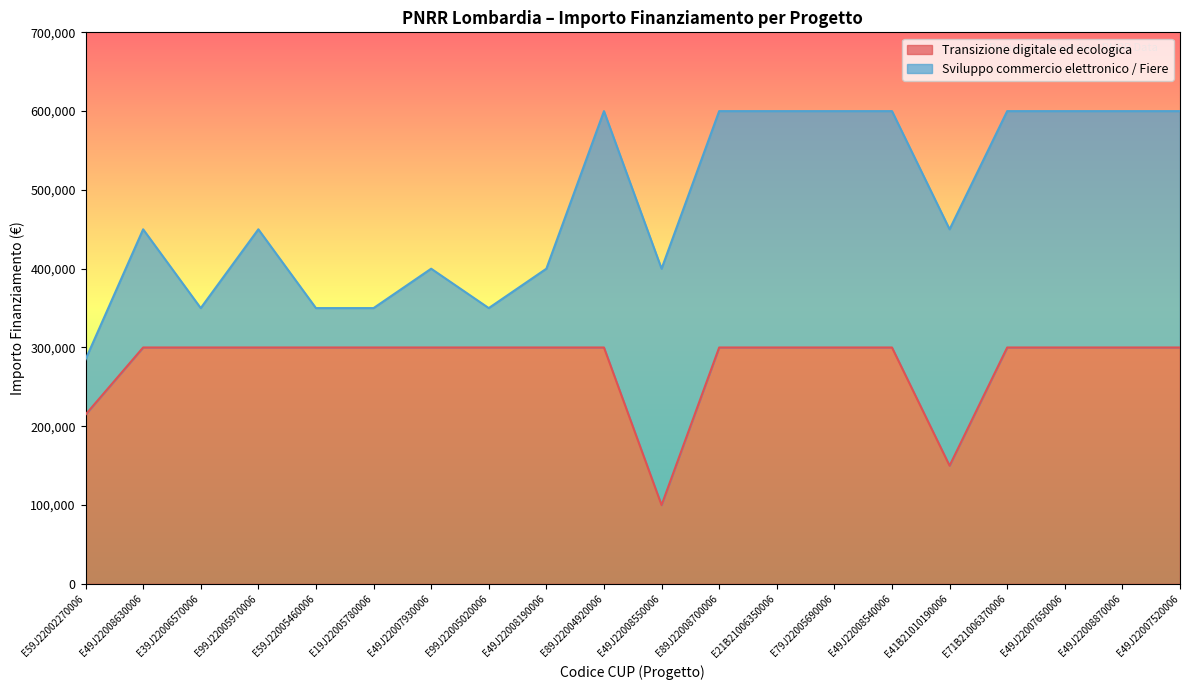

What is the label of the 20th point from the left?

E49J22007520006